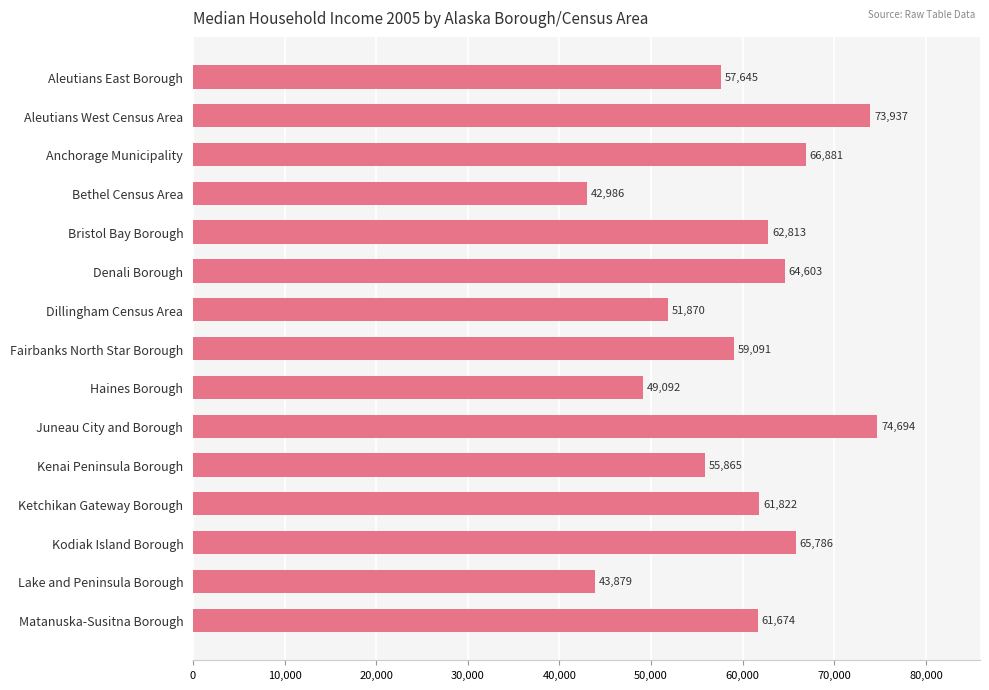

Count the number of data series in this chart.

1